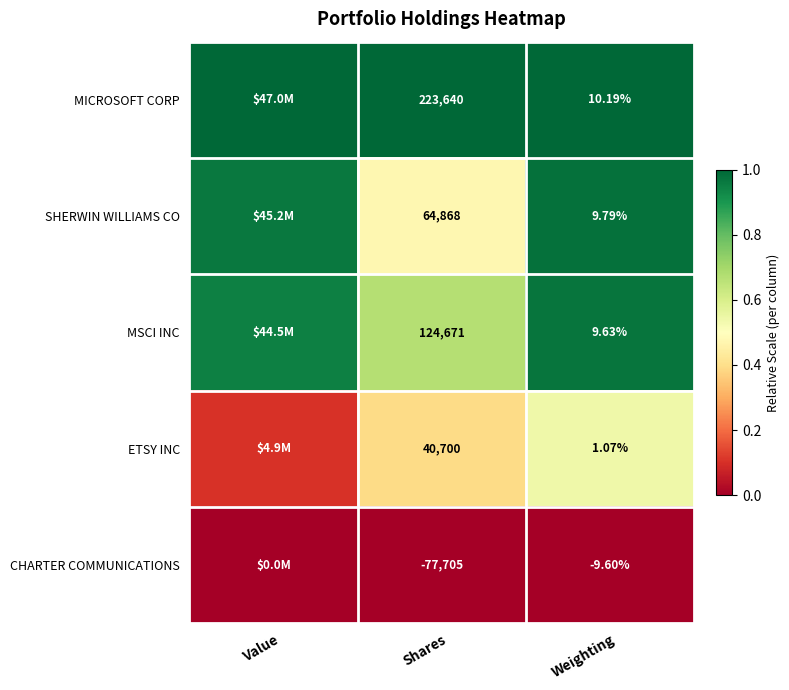

The ETSY INC series shows 0.8 at Weighting. True or false?

False